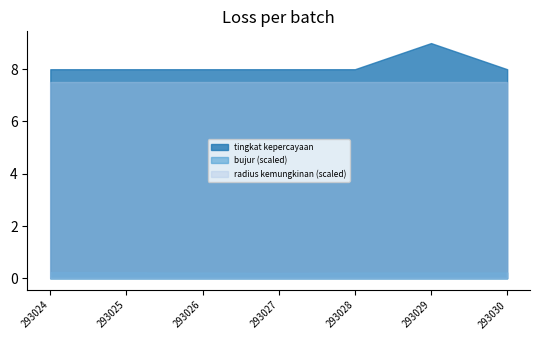

Reading right to left, extract all data points from this chart.

tingkat kepercayaan: 8.0	9.0	8.0	8.0	8.0	8.0	8.0
radius kemungkinan: 3000.0	3000.0	3000.0	3000.0	3000.0	3000.0	3000.0
bujur: 110.7	112.4	111.0	104.7	110.3	114.4	119.4
id_scaled: 293030.0	293029.0	293028.0	293027.0	293026.0	293025.0	293024.0